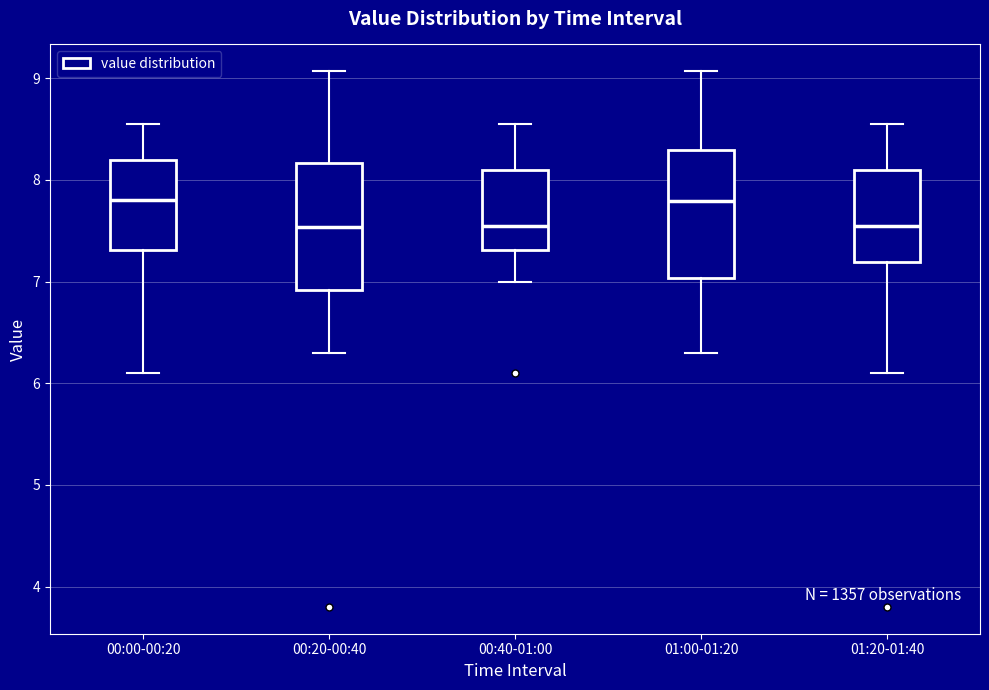

Reading left to right, read every box against the y-axis: the position of its median line, the range the box covers, and the ends of its whiskers. The values are not printed on the chart, so give them approximately, as read against the axis.

00:00-00:20: median 7.8, box 7.3 to 8.2, whiskers 6.1 to 8.6
00:20-00:40: median 7.5, box 6.9 to 8.2, whiskers 6.3 to 9.1
00:40-01:00: median 7.6, box 7.3 to 8.1, whiskers 7.0 to 8.6
01:00-01:20: median 7.8, box 7.0 to 8.3, whiskers 6.3 to 9.1
01:20-01:40: median 7.6, box 7.2 to 8.1, whiskers 6.1 to 8.6